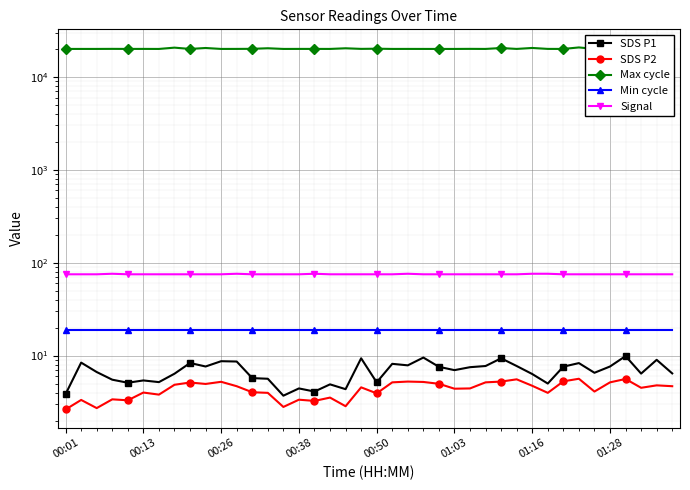

At which category is the sum across all series the highest?

33